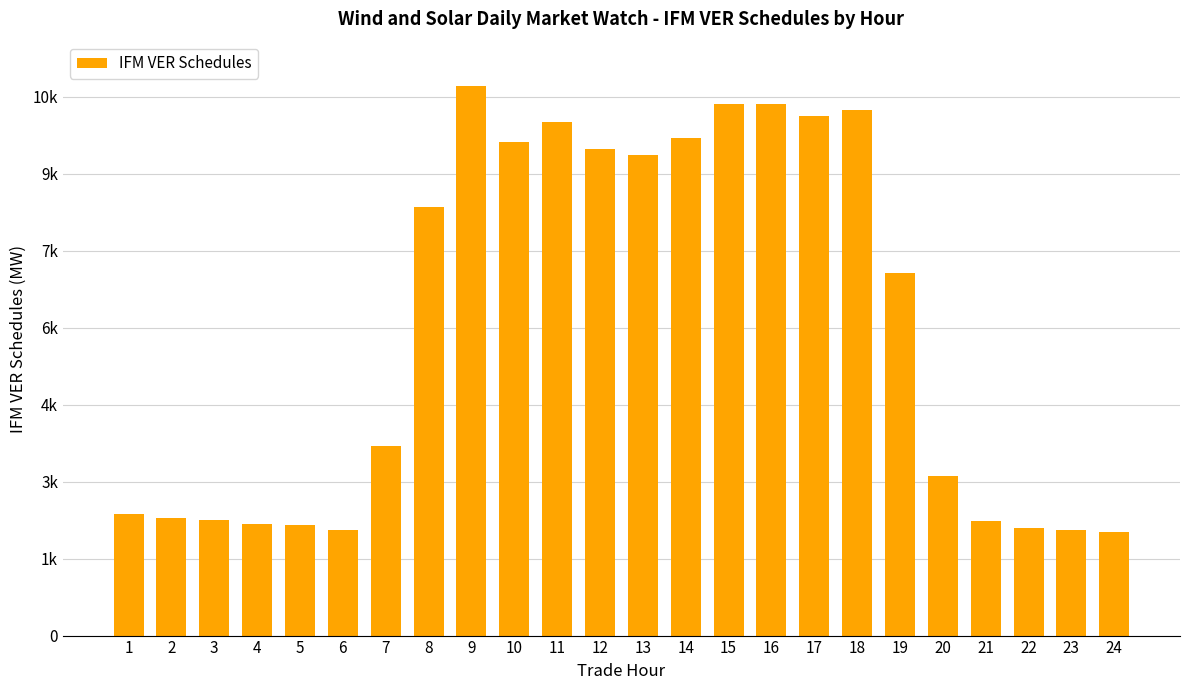

What is the maximum value shown in the chart?

10711.8